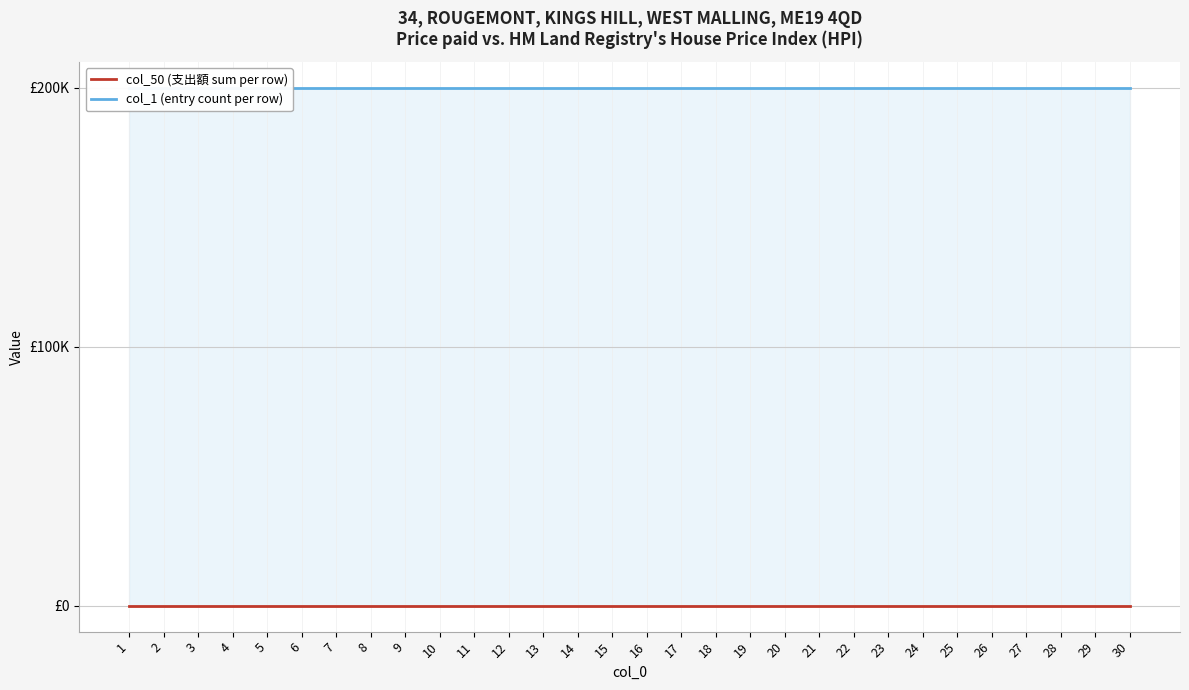

Between 17 and 25, which series saw the biggest shift?

col_50 (支出額 sum per row)